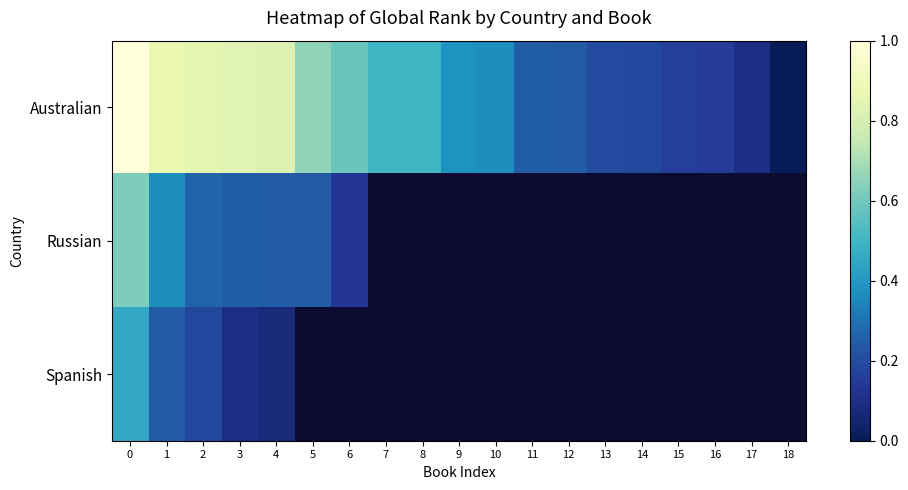

What is the greatest value displayed?

1.0